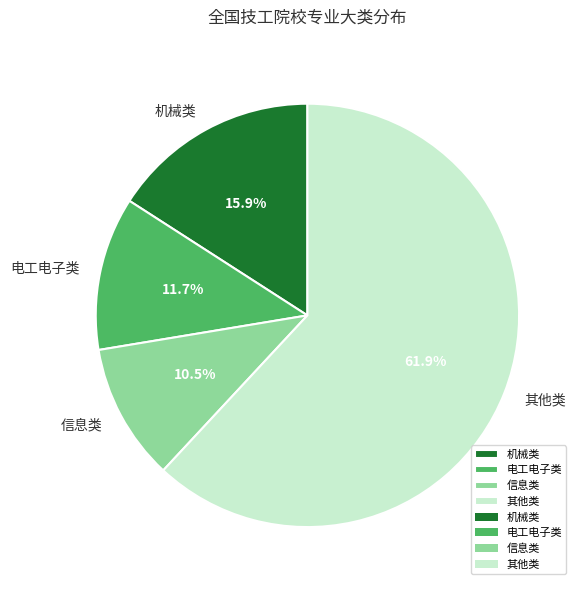

Rank the categories by value from lowest to highest.

信息类, 电工电子类, 机械类, 其他类